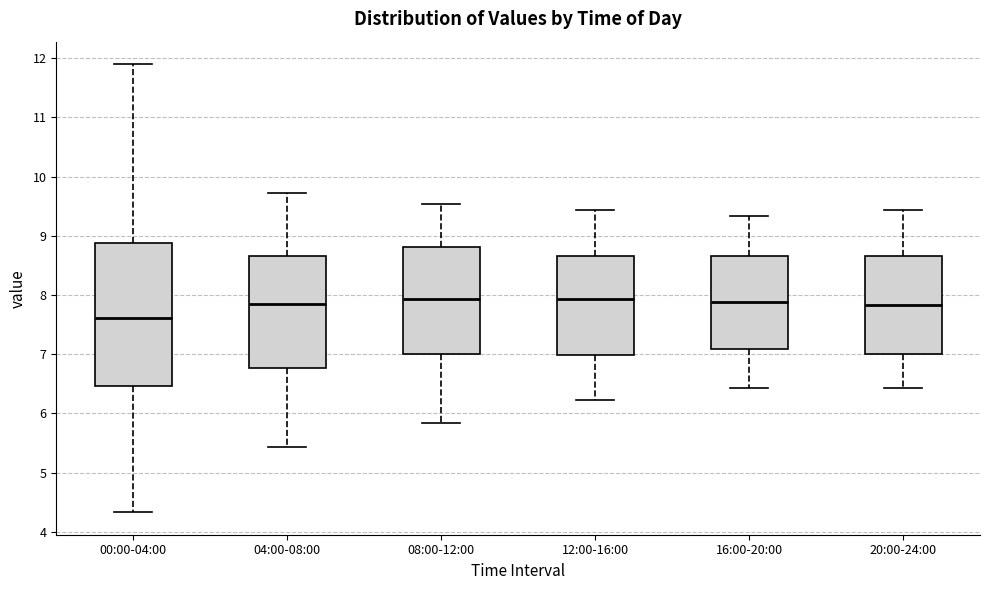

Comparing the boxes themselves (not the whiskers), which one is the tallest?

00:00-04:00